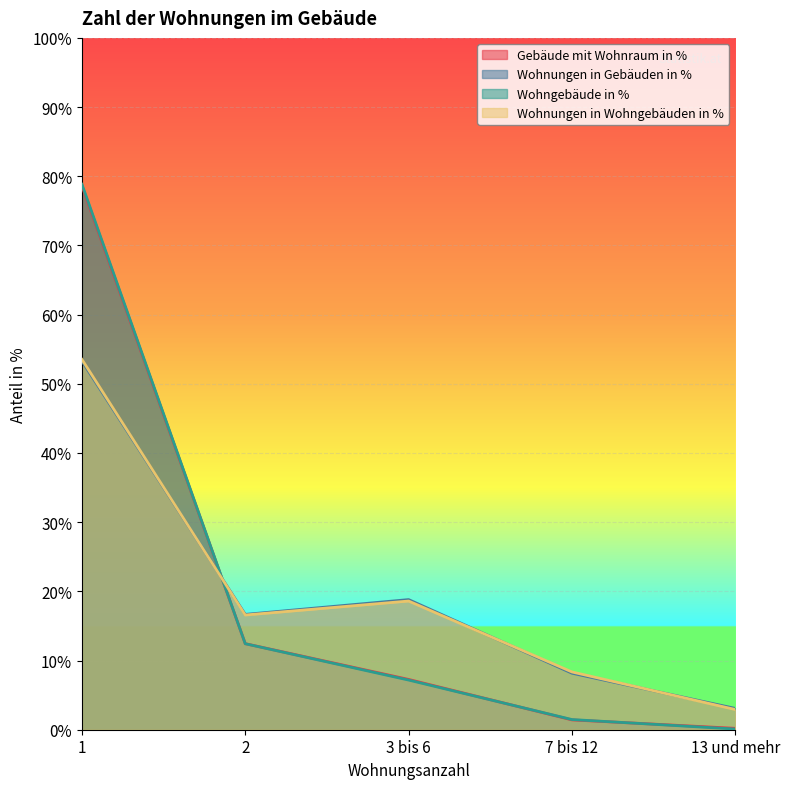

How many lines are shown in the chart?

4